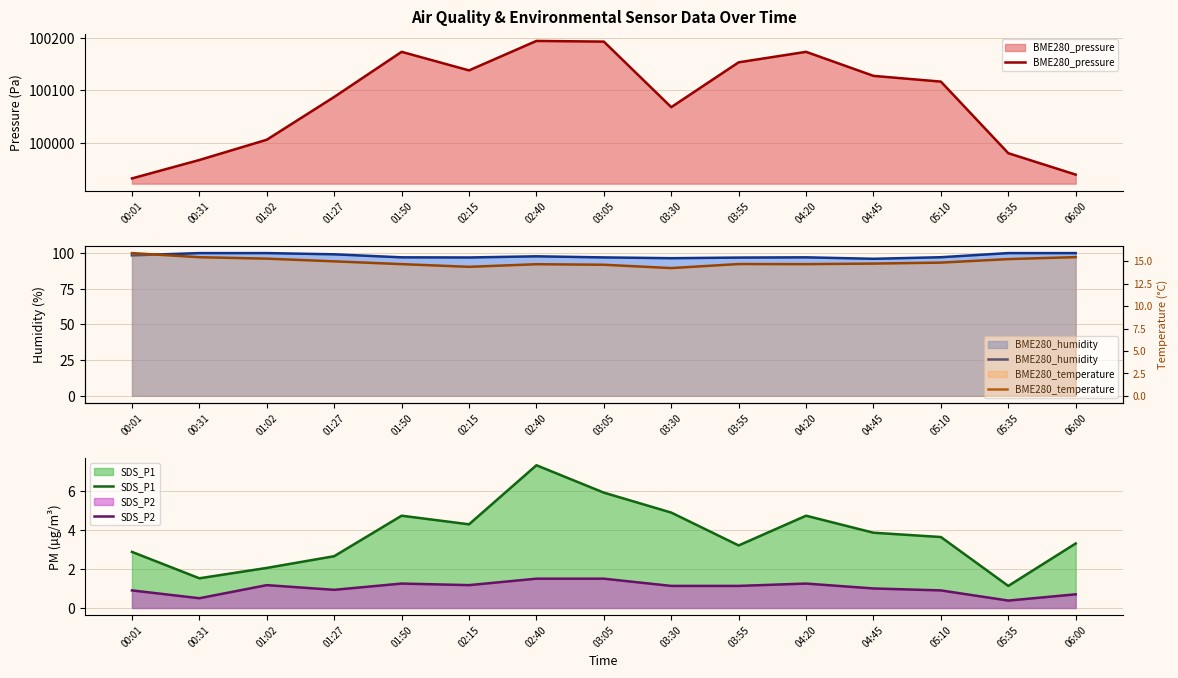

What is the sum of the BME280_humidity values at 03:30 and 06:00?

196.4